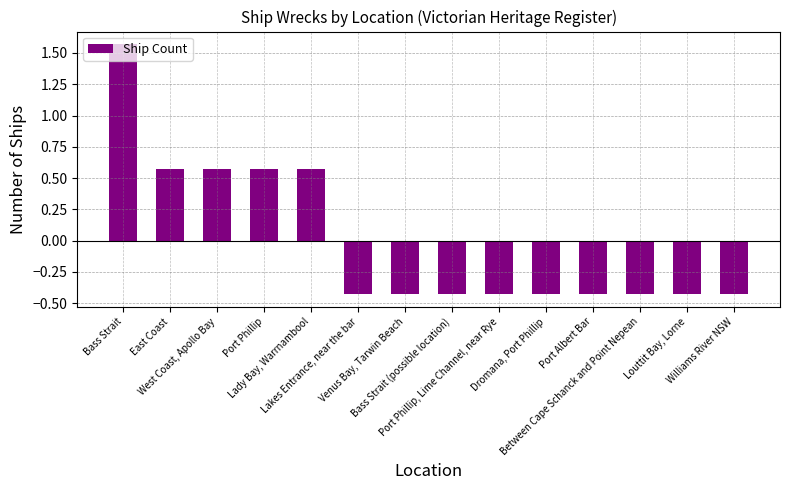

What is the change in value from East Coast to Louttit Bay, Lorne?

-1.0